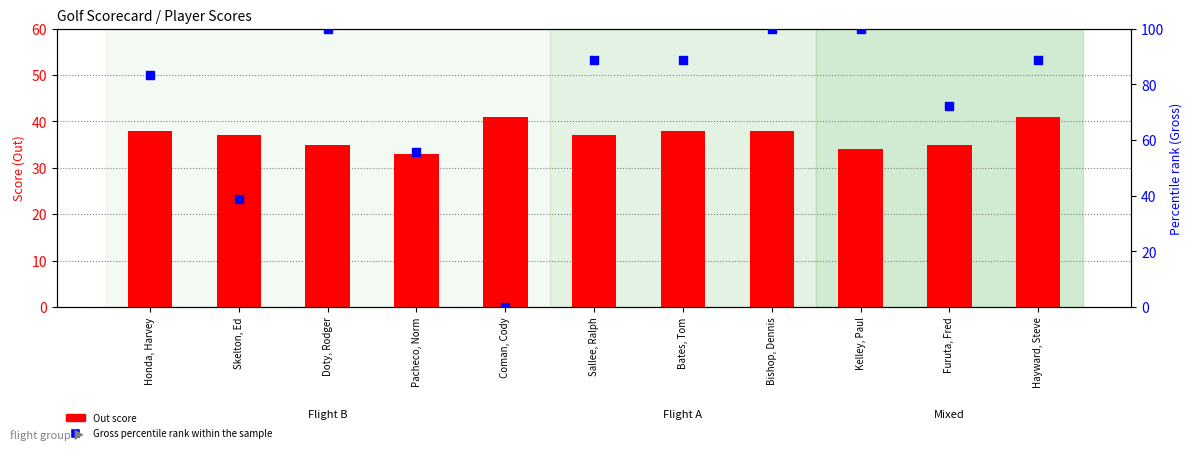

Which series has the widest spread of Y values?

Gross percentile rank